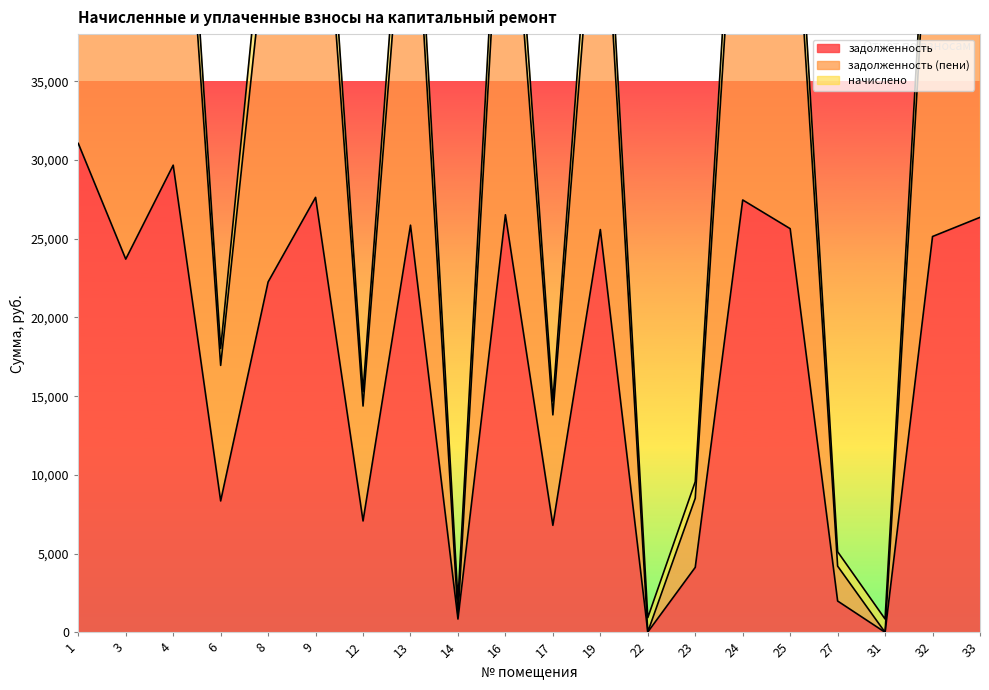

True or false: начислено and задолженность (пени) cross at least once.

False